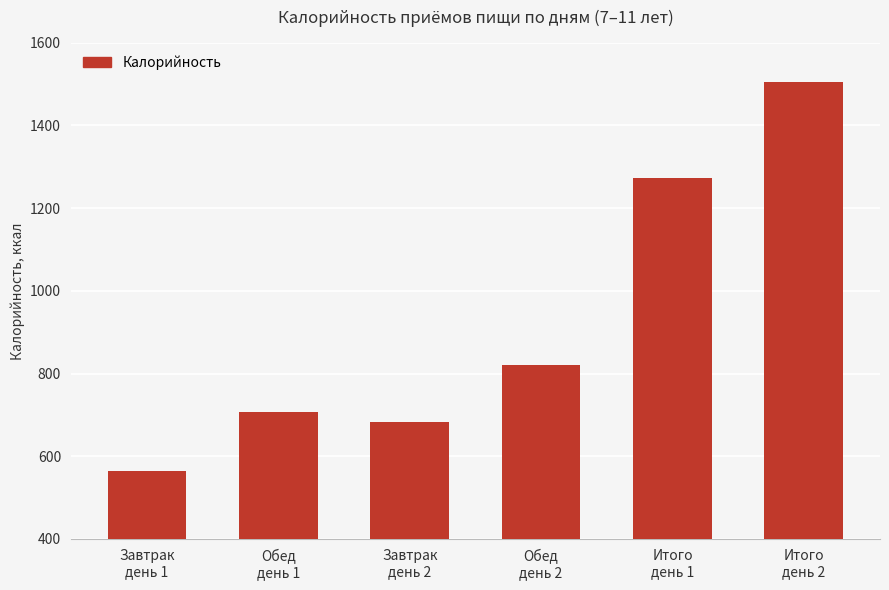

At which label is the value closest to 1034?

Обед
день 2